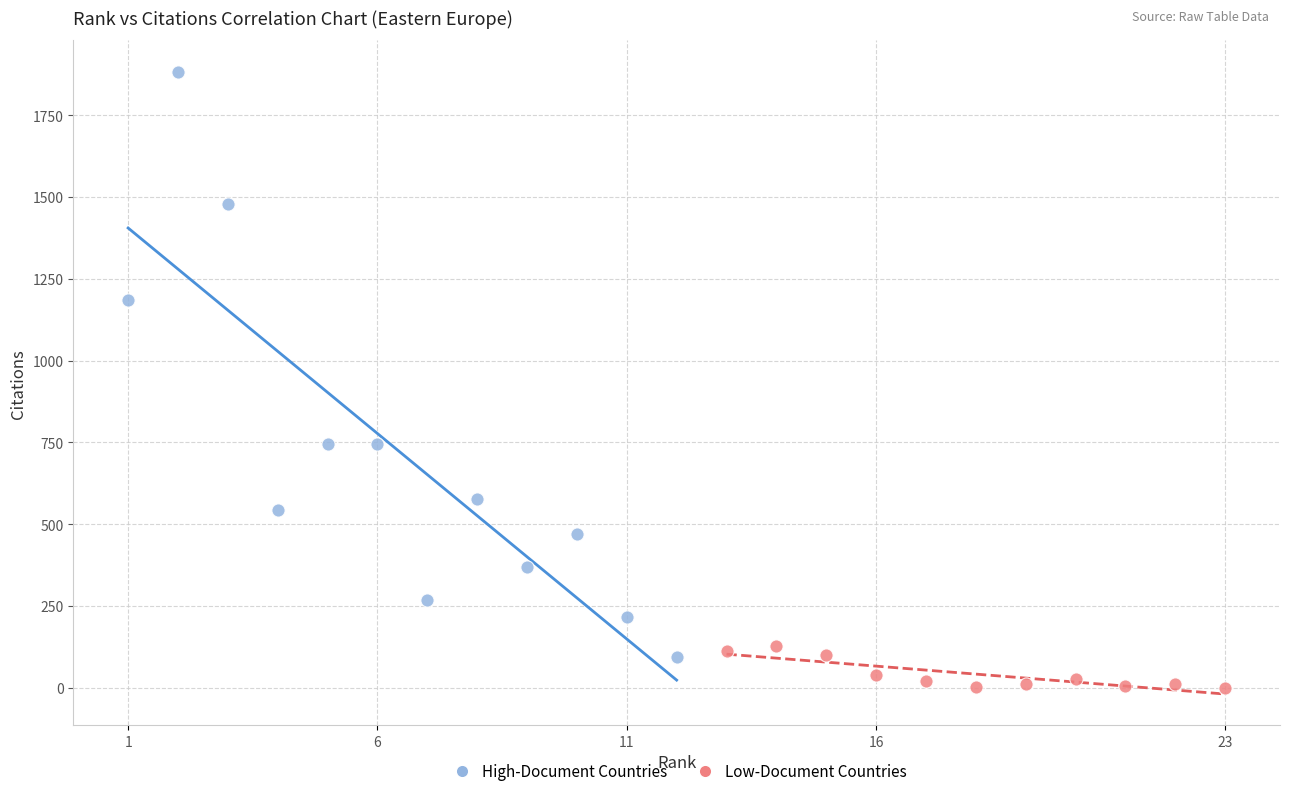

Which series has the largest Y range (max minus min)?

High-Document Countries